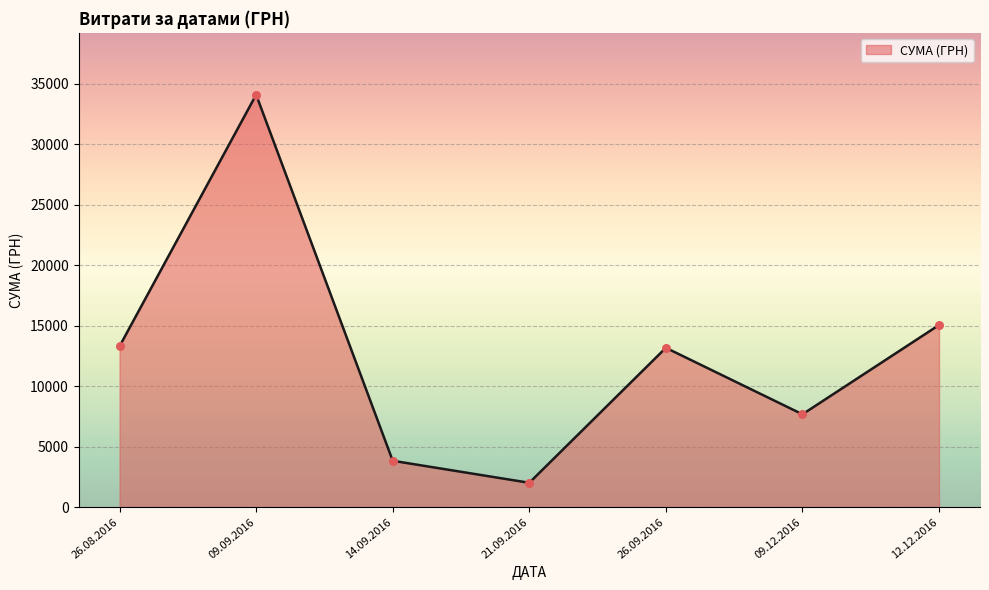

Approximately how many times larger is the value at 14.09.2016 compared to 26.09.2016?

0.3